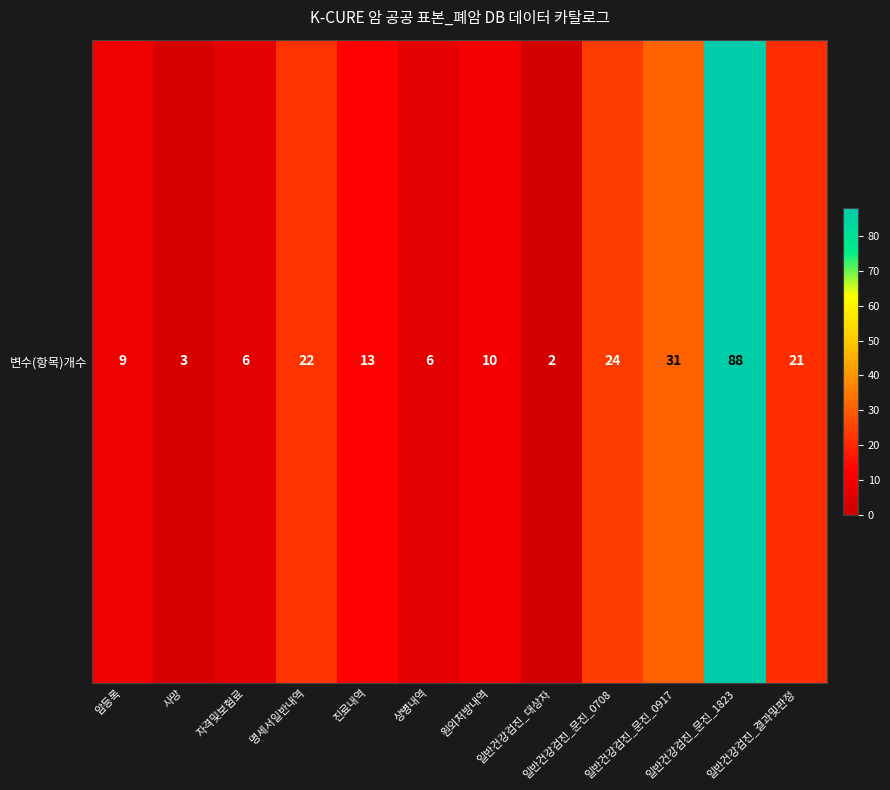

Rank the categories by value from highest to lowest.

일반건강검진_문진_1823, 일반건강검진_문진_0917, 일반건강검진_문진_0708, 명세서일반내역, 일반건강검진_결과및판정, 진료내역, 원외처방내역, 암등록, 자격및보험료, 상병내역, 사망, 일반건강검진_대상자